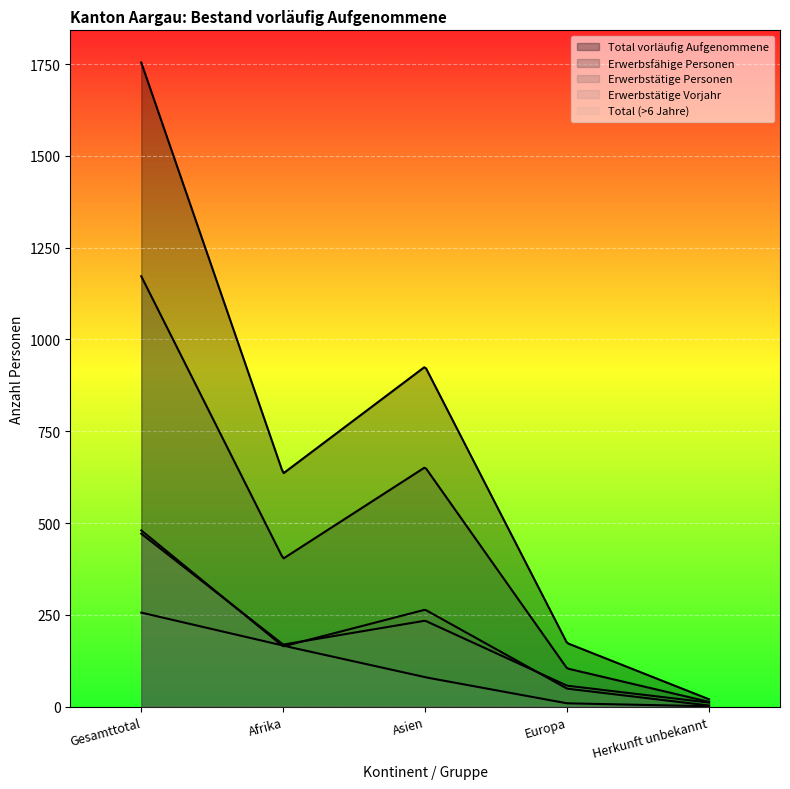

What is the minimum value shown in the chart?

1